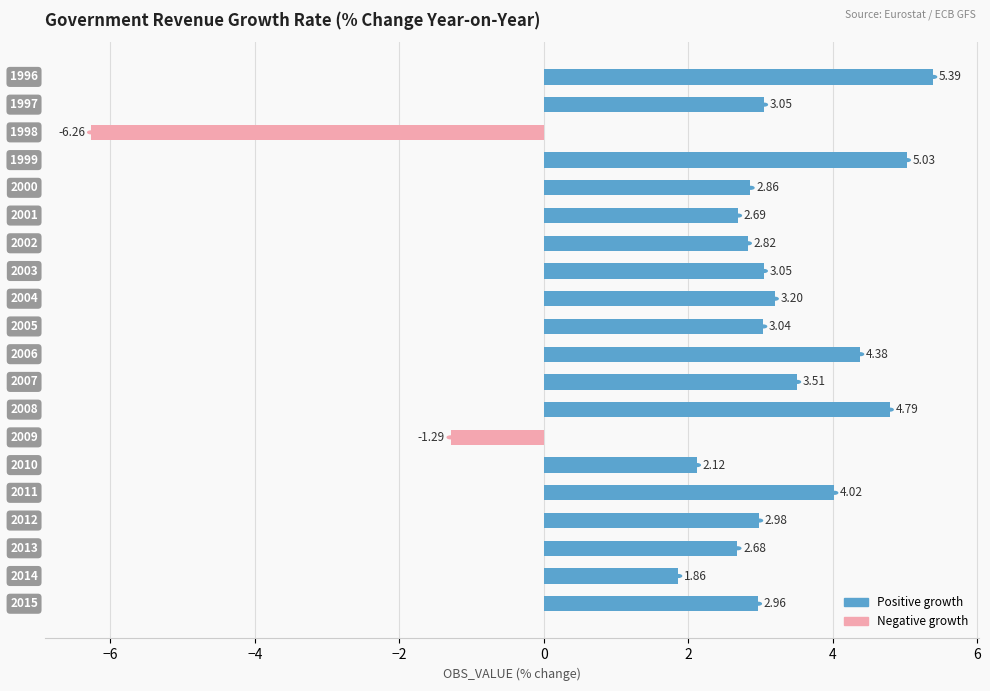

Are the bars grouped side by side (vs. stacked)?

No